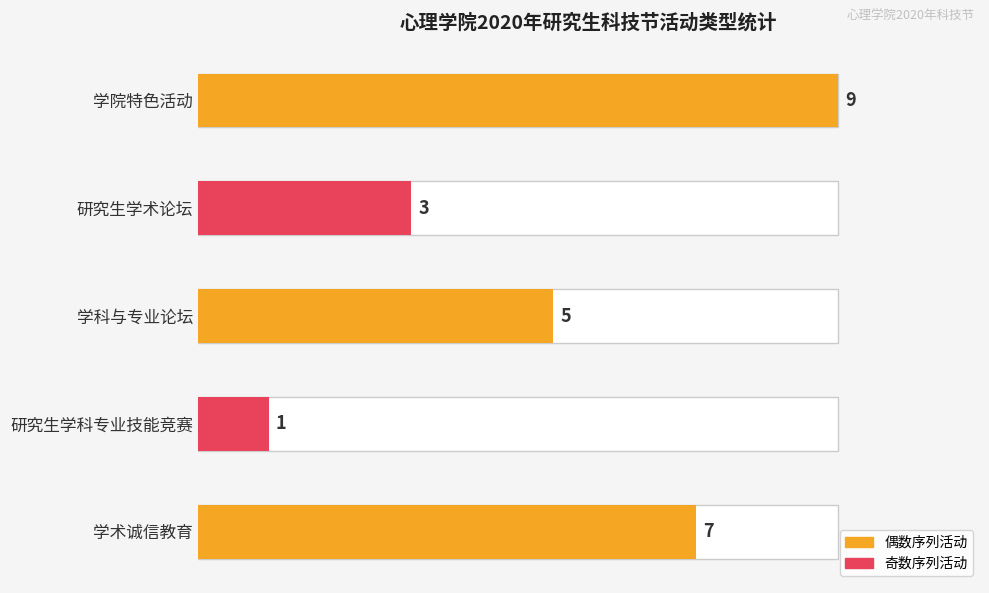

How many series are shown in this chart?

2